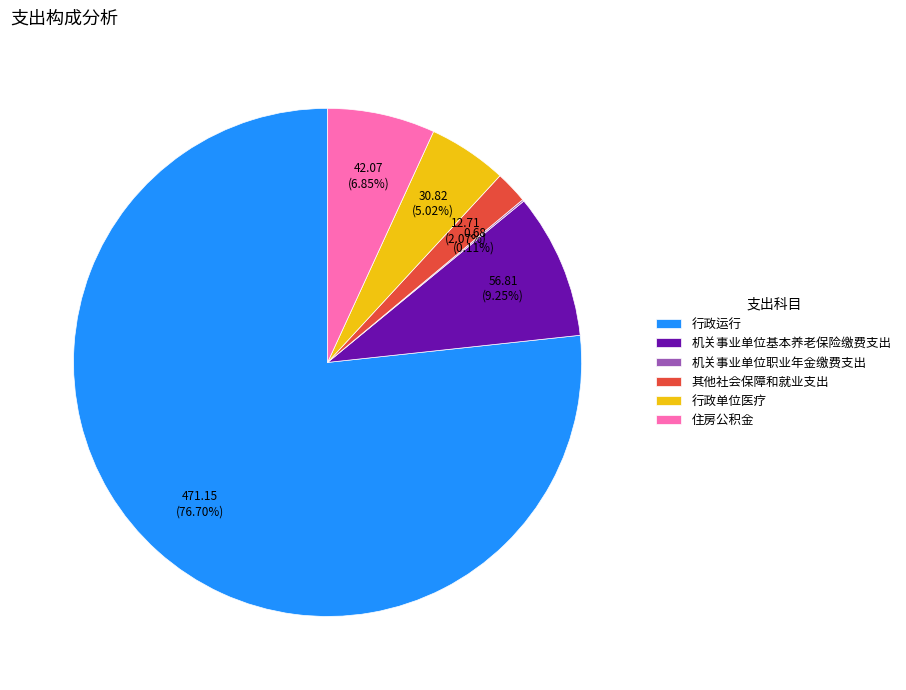

Which category accounts for the majority?

行政运行